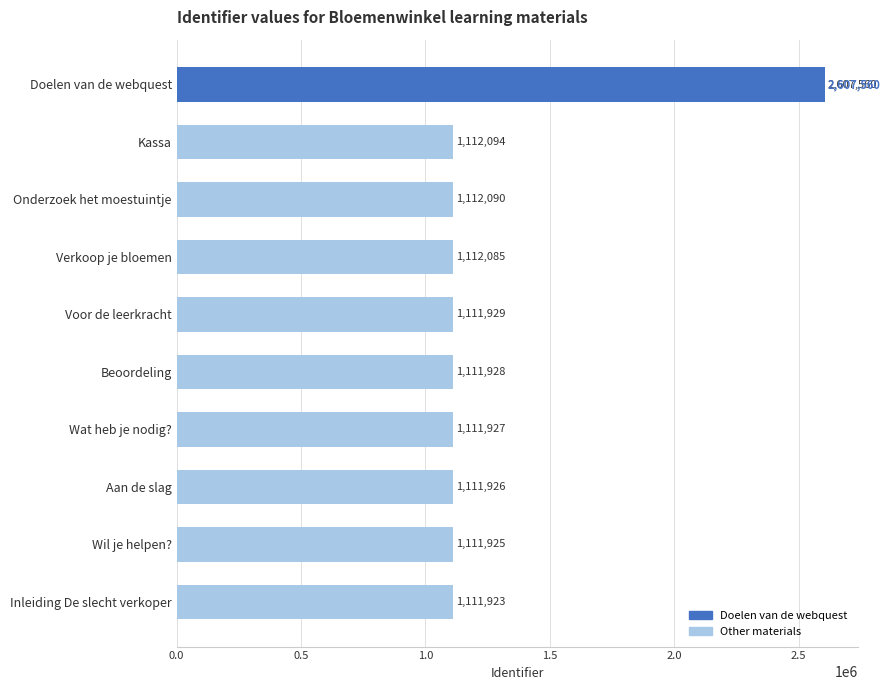

Reading bottom to top, transcribe all the data shown in this chart.

Inleiding De slecht verkoper=1111923	Wil je helpen?=1111925	Aan de slag=1111926	Wat heb je nodig?=1111927	Beoordeling=1111928	Voor de leerkracht=1111929	Verkoop je bloemen=1112085	Onderzoek het moestuintje=1112090	Kassa=1112094	Doelen van de webquest=2607560